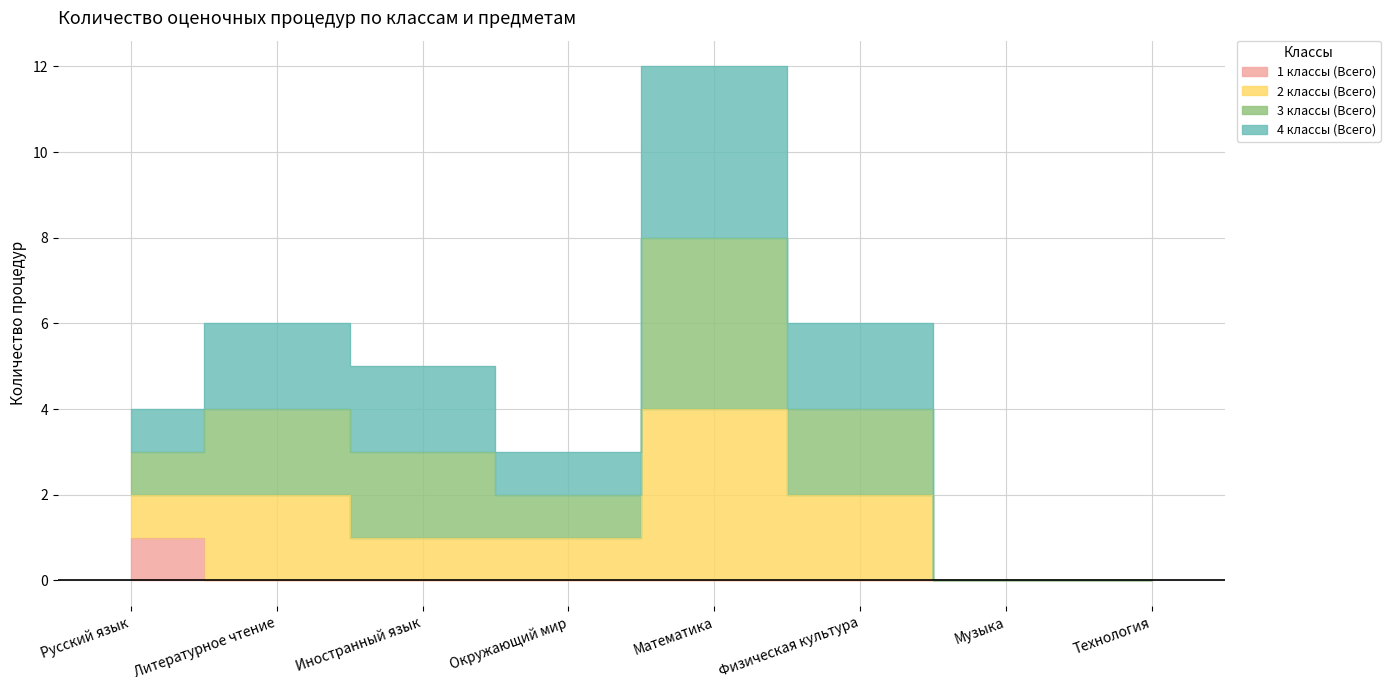

Which series has the largest total across all categories?

3 классы (Всего)